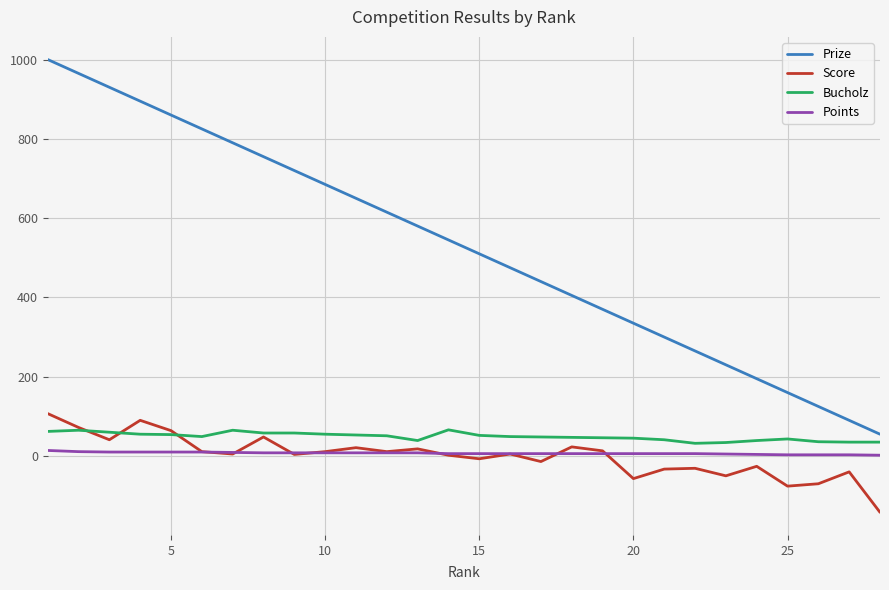

Which series has the largest range (max minus min)?

Prize